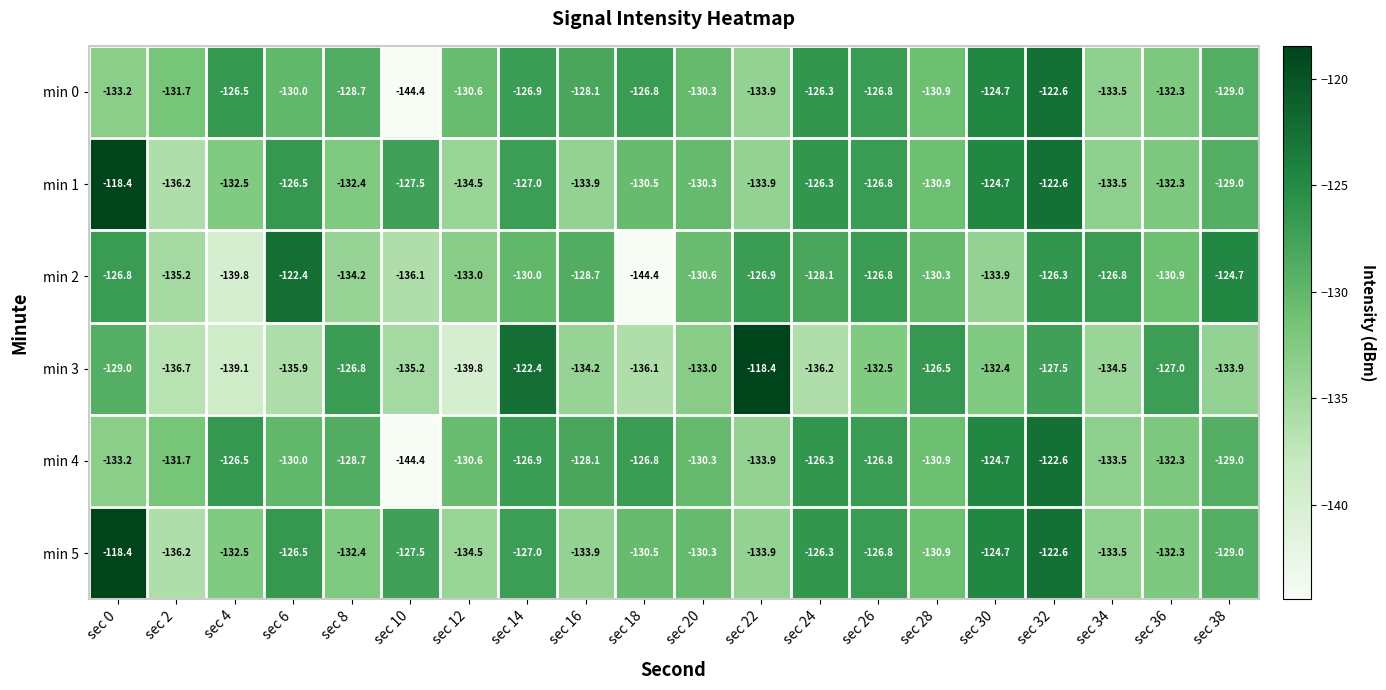

What is the difference between the highest and lowest values at sec 14?

7.6